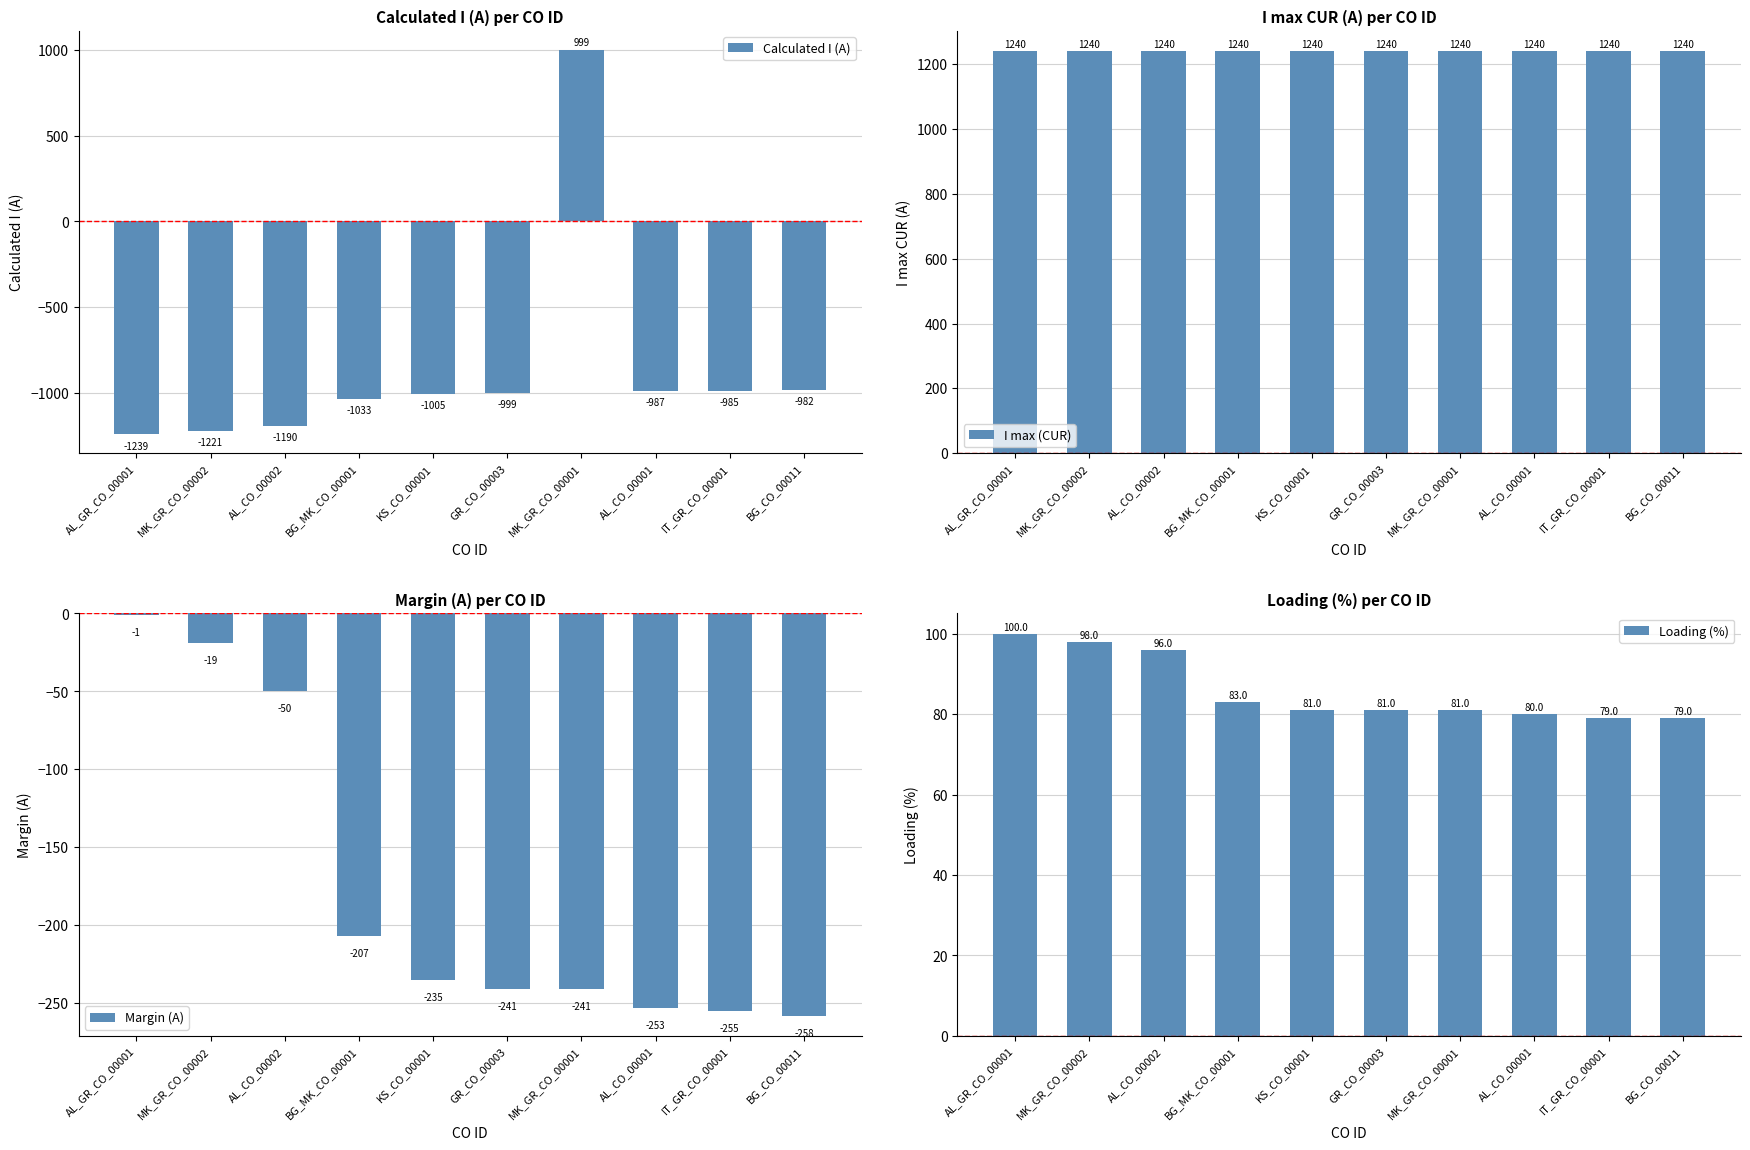

What is the value of the Calculated I (A) bar at the 8th from the left?

-987